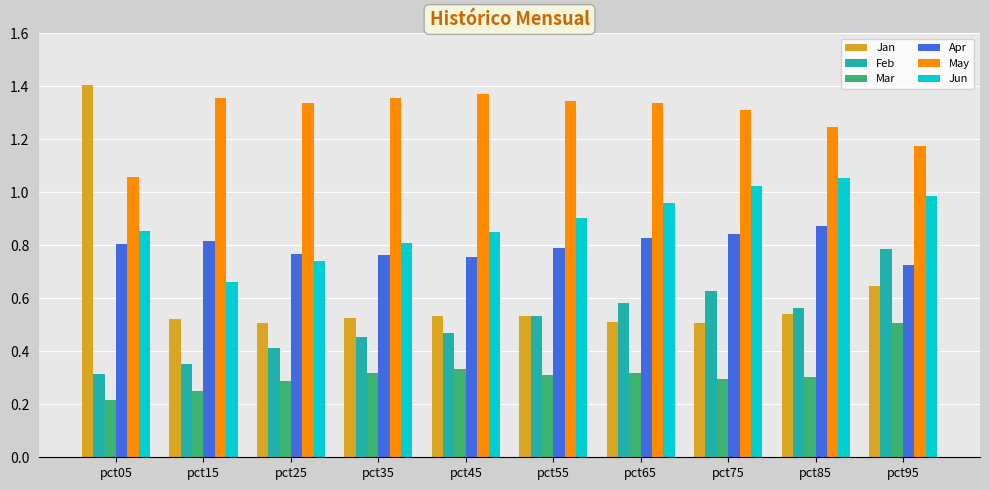

Is it true that Mar equals 0.2 at pct05?

True